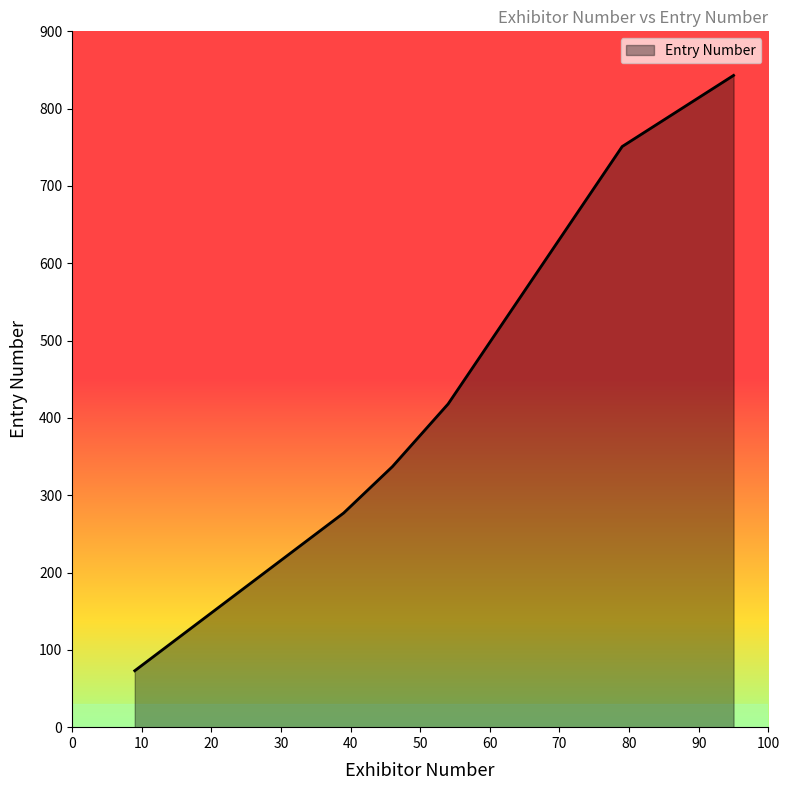

Read the value at 46.

337